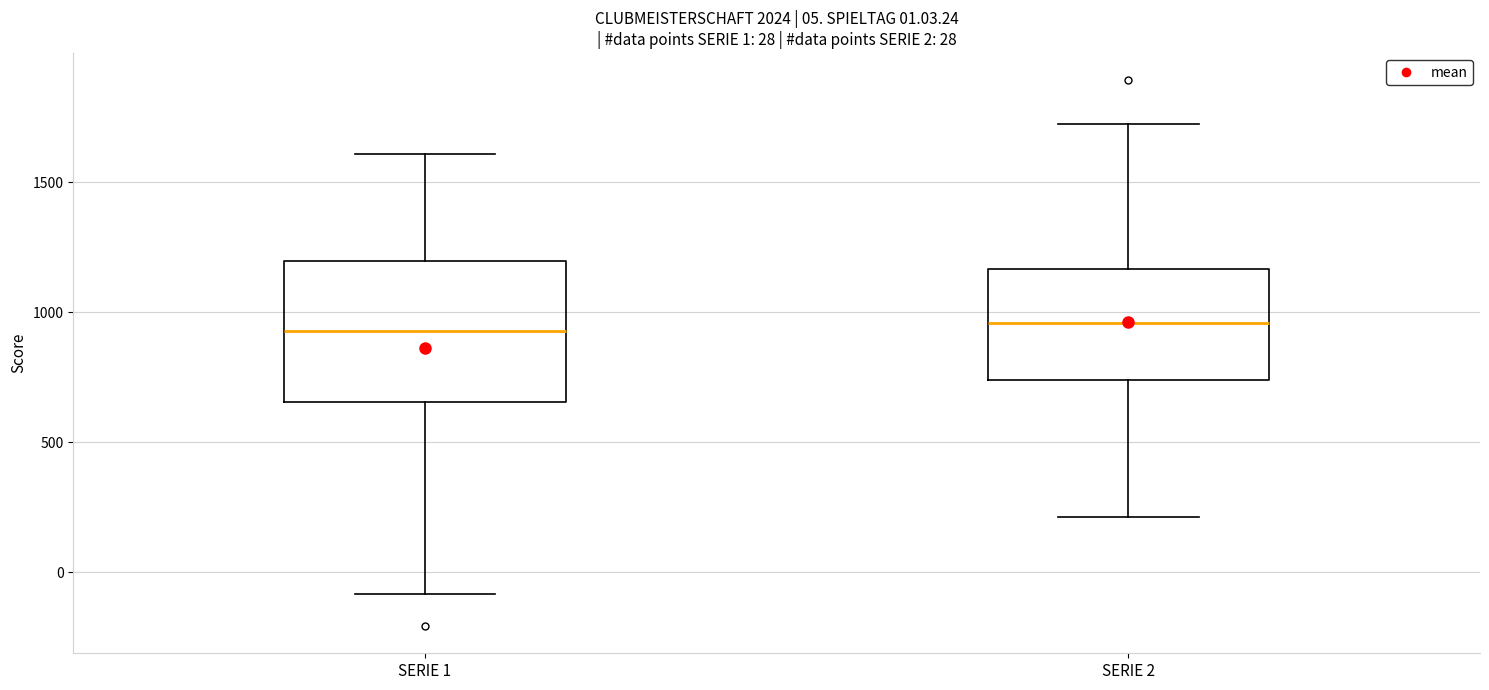

Which box is the tallest, from its lower edge to its upper edge?

SERIE 1